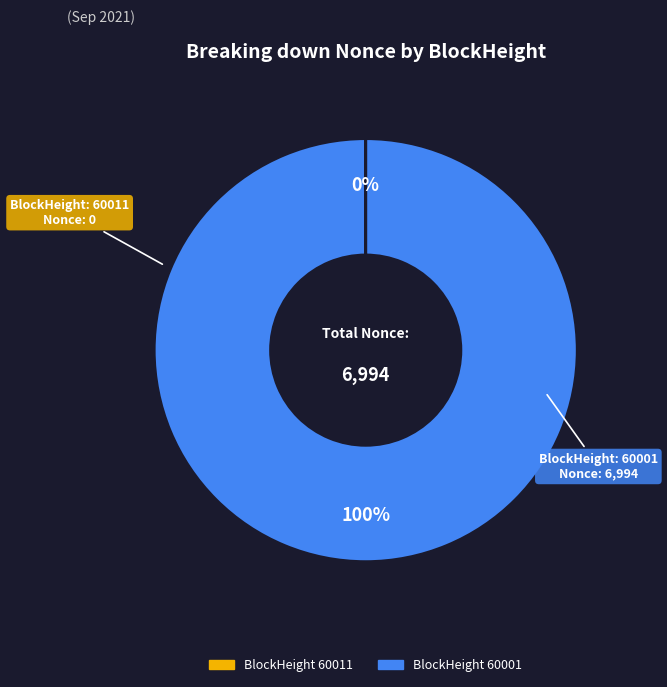

Is there a majority slice in this chart?

Yes